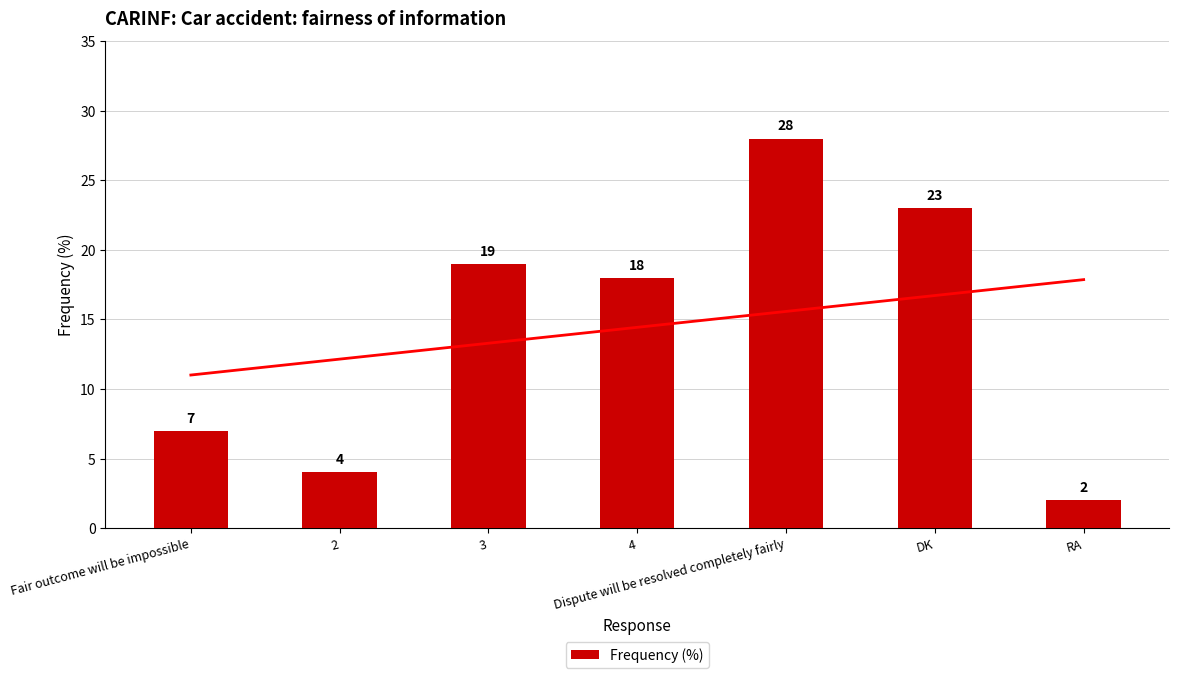

What is the label of the 3rd bar from the right?

Dispute will be resolved completely fairly